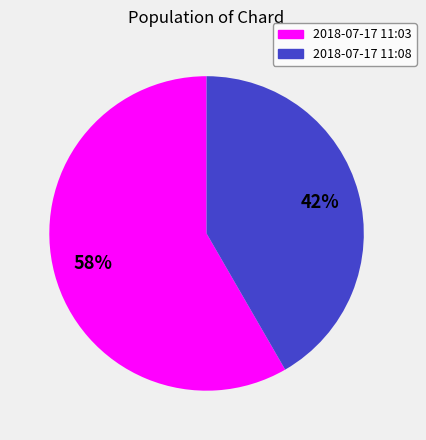

How many segments does this pie chart have?

2